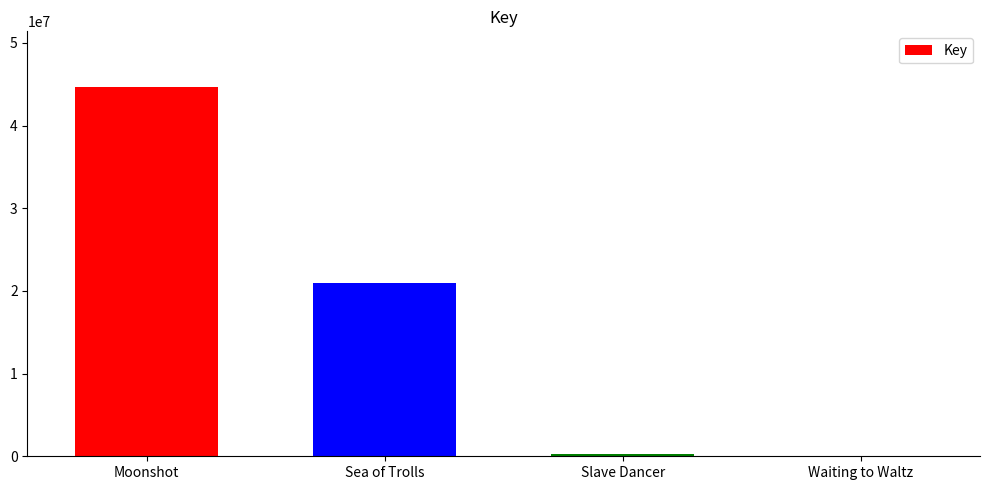

The chart shows a value of 6642 at Waiting to Waltz. True or false?

True